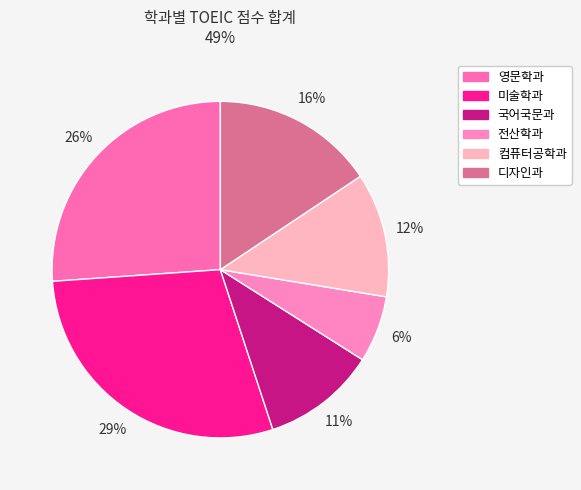

To the nearest percent, what is the combined percentage of 디자인과 and 영문학과?

42%